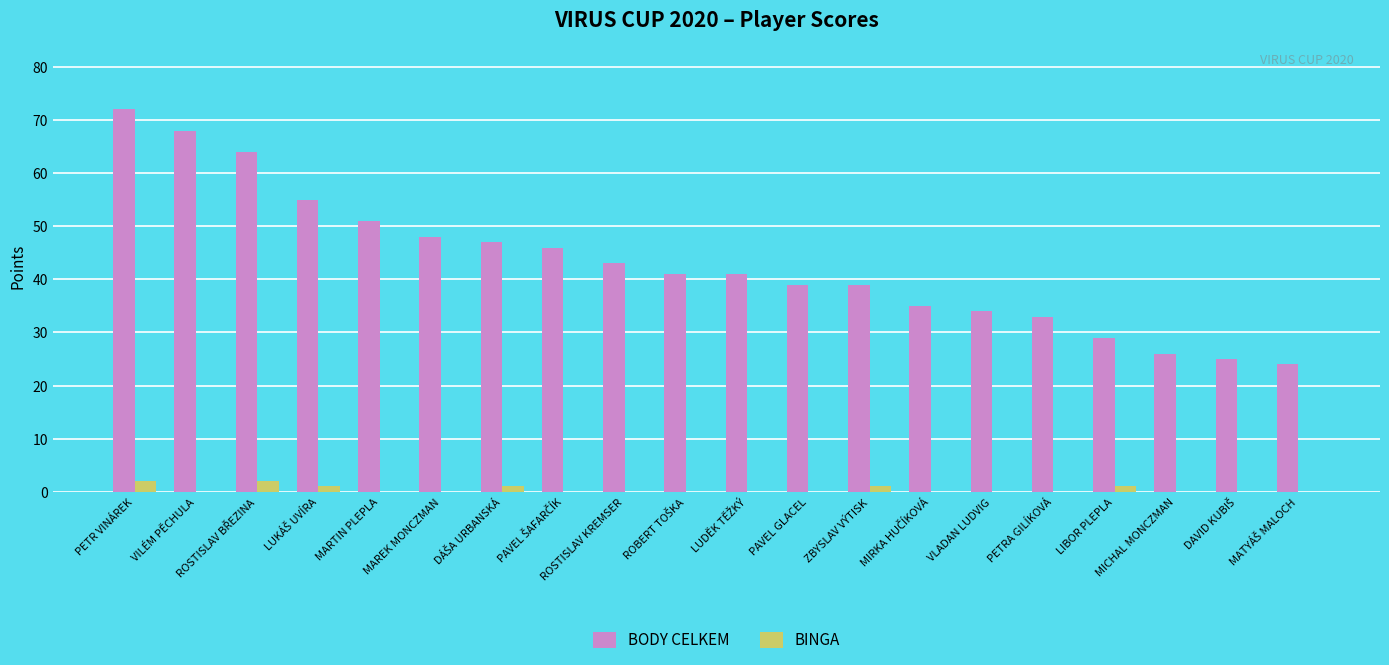

Where does the BODY CELKEM series first go above 41?

PETR VINÁREK